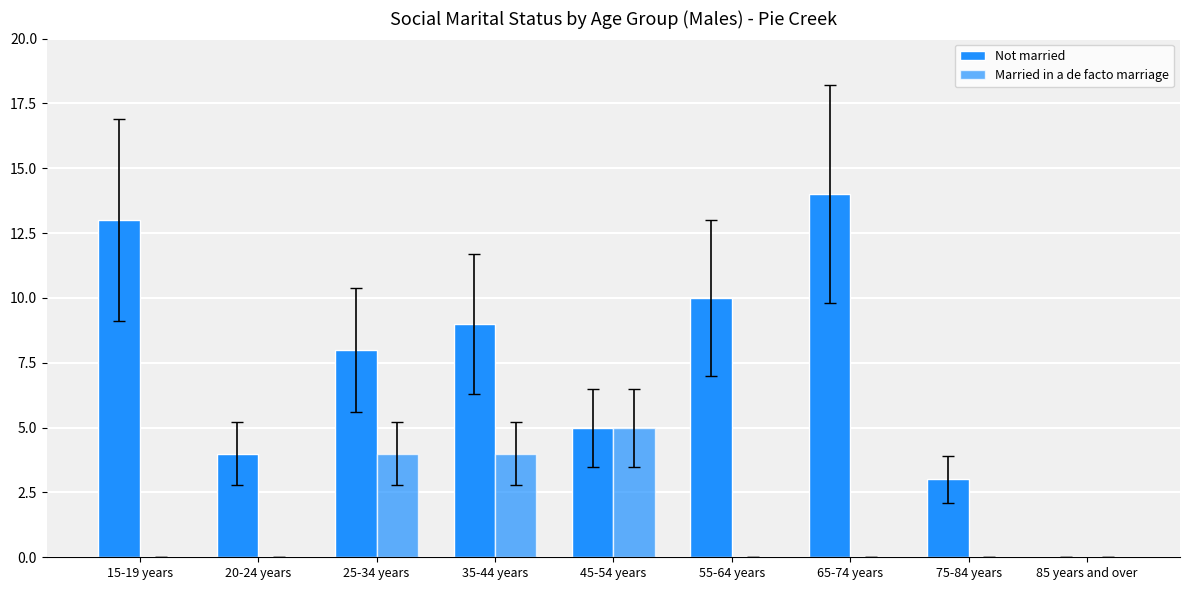

Which series has the widest spread of values?

Not married